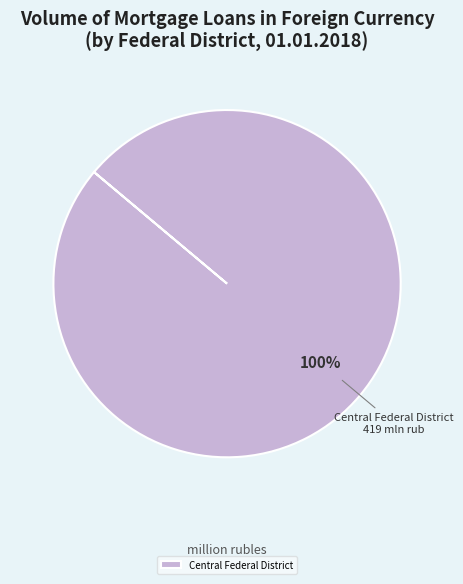

To the nearest percent, what percentage of the pie is Central Federal District?

100%